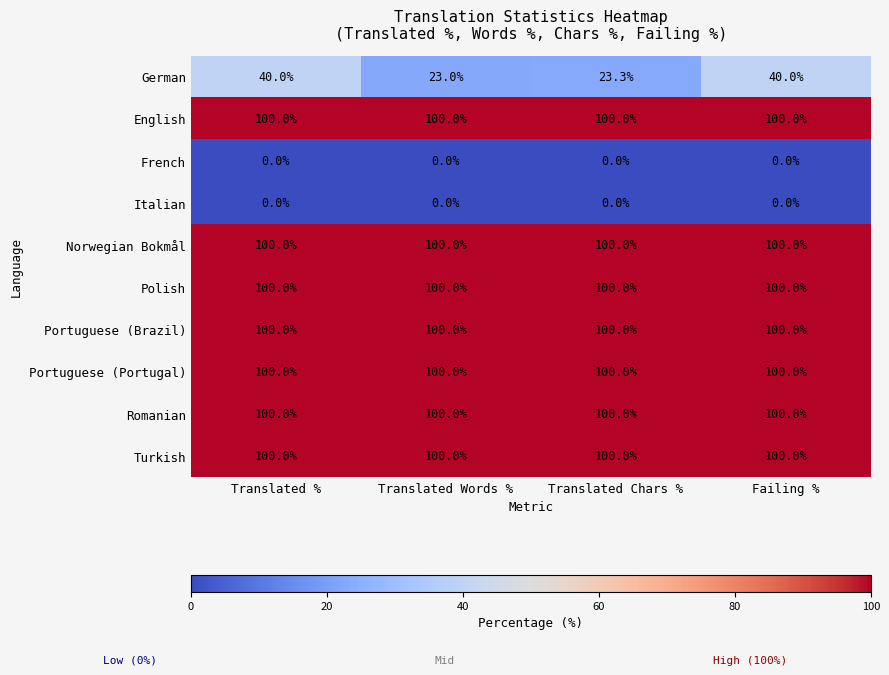

Which series changed the most between Translated % and Translated Chars %?

German